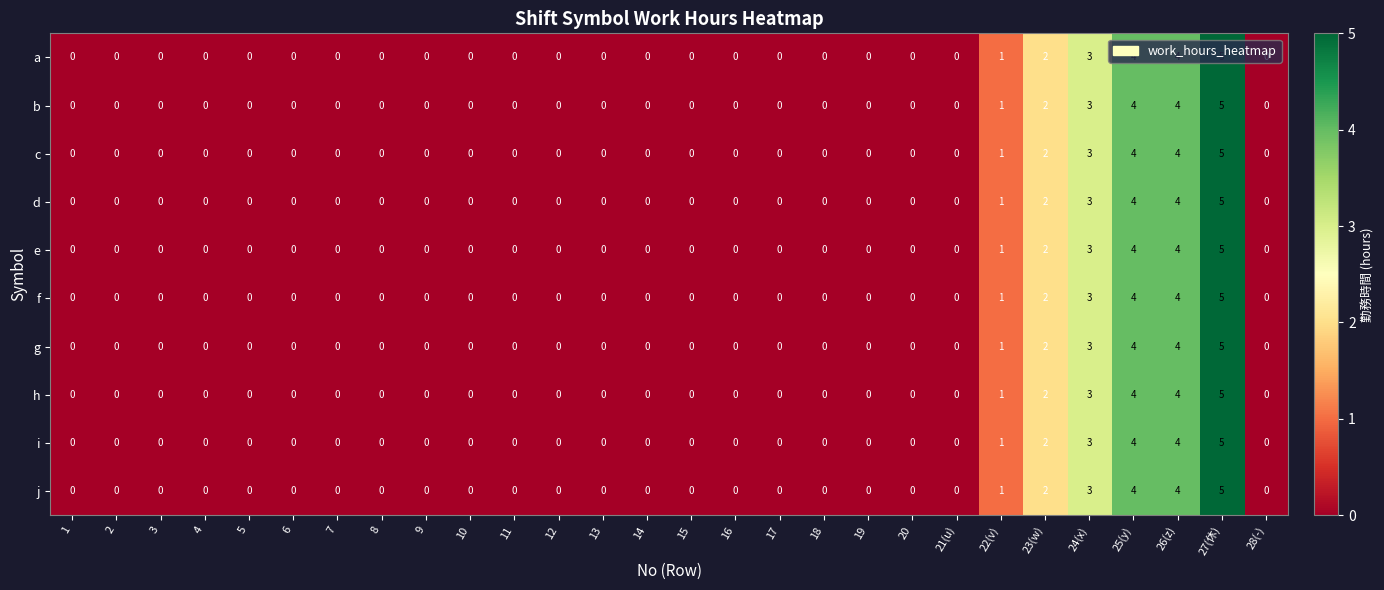

The i series shows 0 at 1. True or false?

True